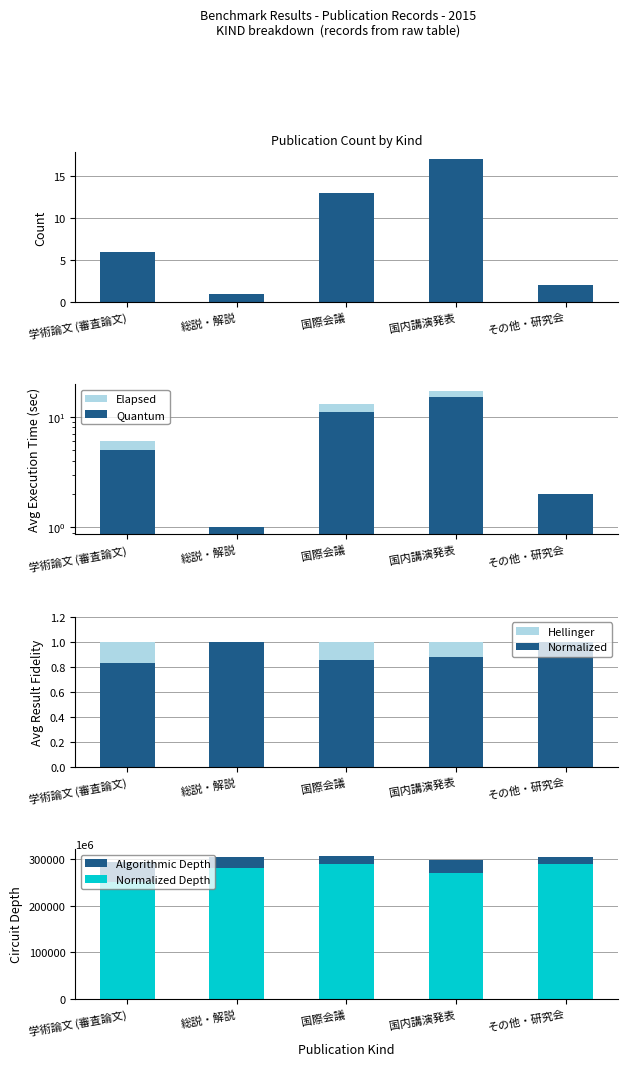

Between その他・研究会 and 国際会議, which is larger?

国際会議